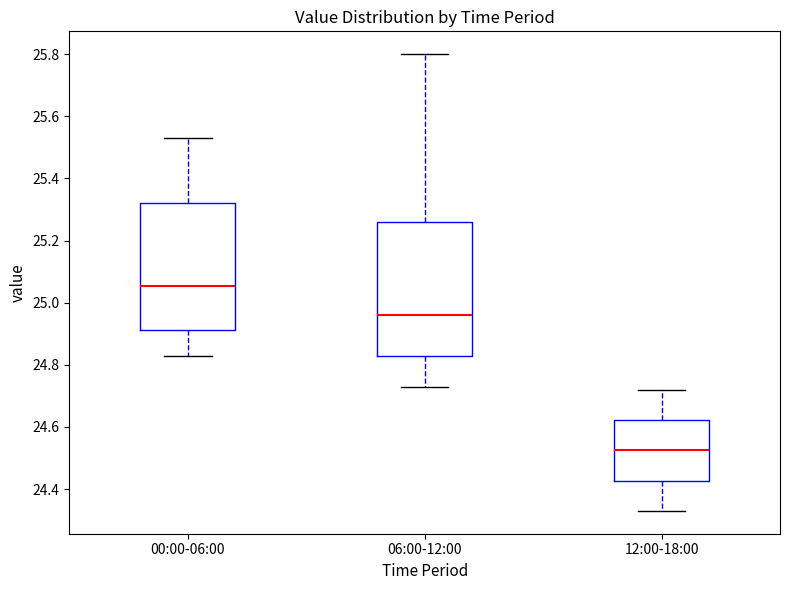

Reading left to right, read every box against the y-axis: the position of its median line, the range the box covers, and the ends of its whiskers. The values are not printed on the chart, so give them approximately, as read against the axis.

00:00-06:00: median 25.06, box 24.92 to 25.32, whiskers 24.84 to 25.54
06:00-12:00: median 24.96, box 24.82 to 25.26, whiskers 24.74 to 25.80
12:00-18:00: median 24.52, box 24.42 to 24.62, whiskers 24.34 to 24.72